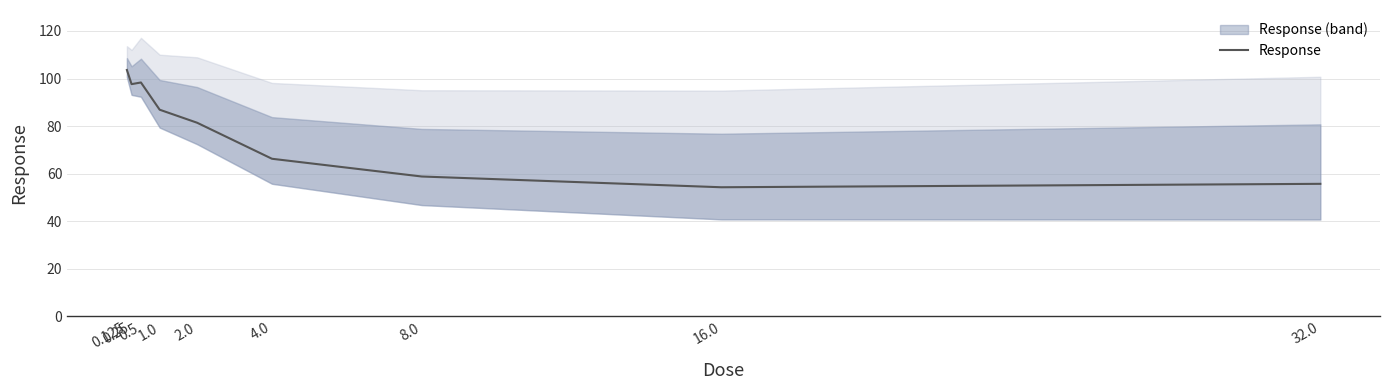

At which category does the chart reach its minimum across all series?

16.0